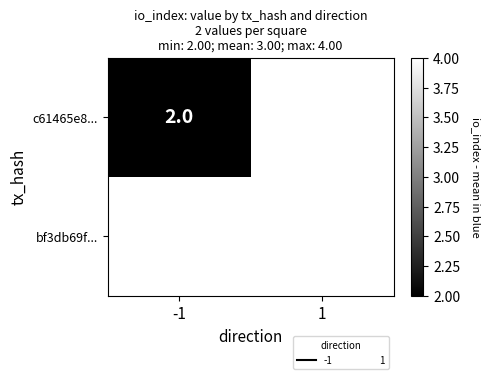

List the series in order of their overall mean, lowest first.

c61465e8..., bf3db69f...